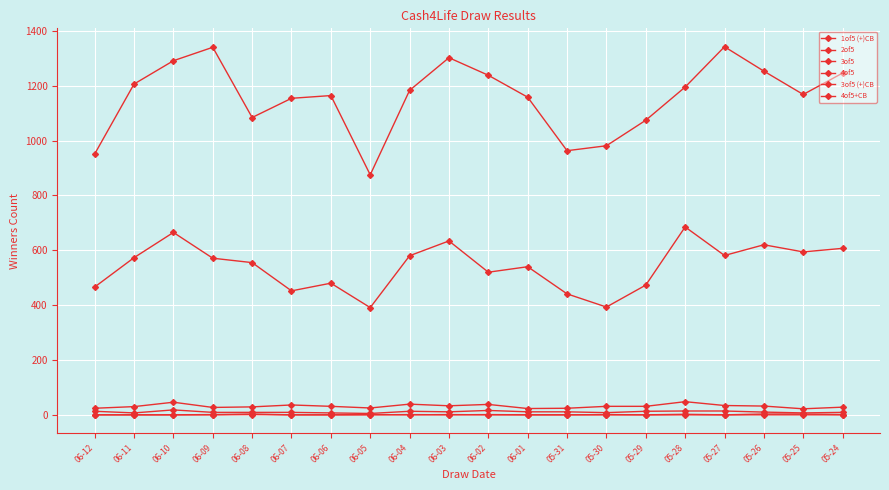

Which has a higher value, 05-24 or 05-30?

05-24